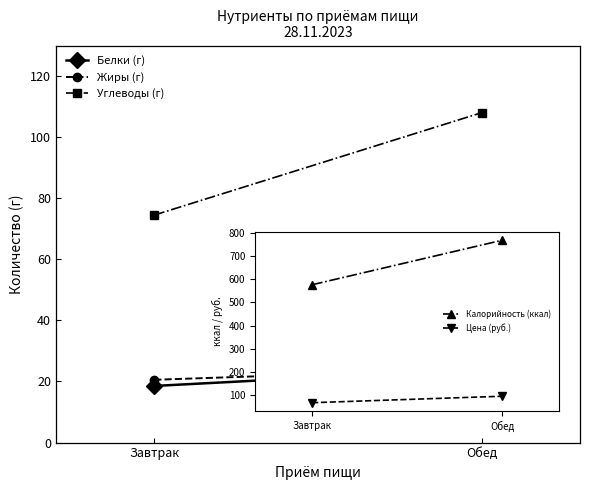

What is the average value of the Жиры (г) series?

22.4